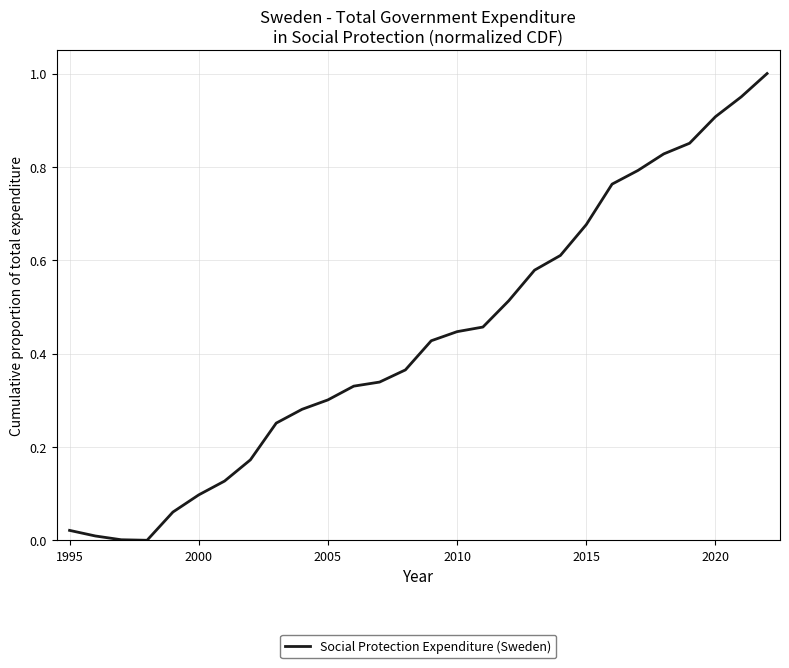

How many lines are shown in the chart?

1